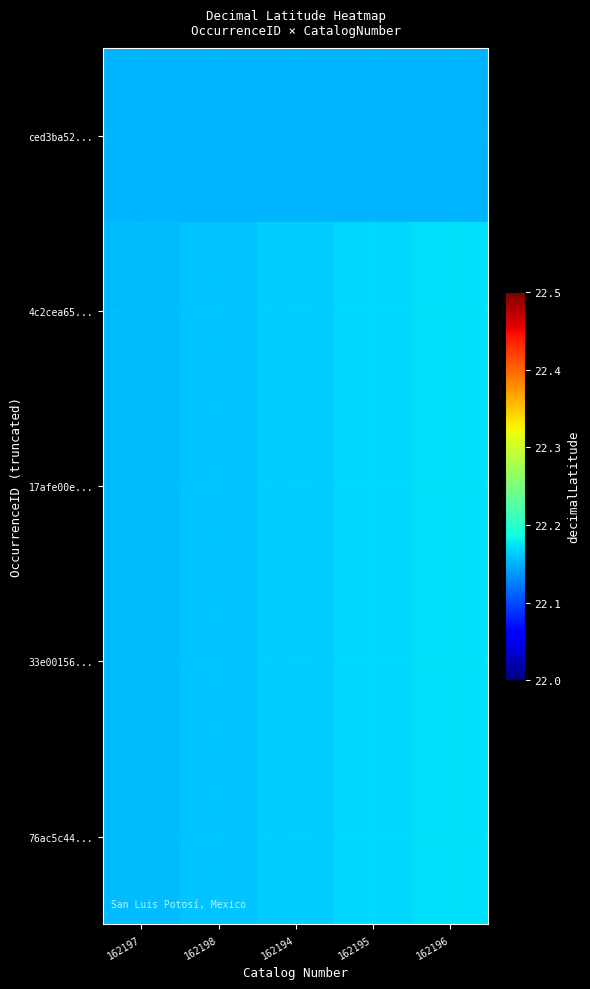

Reading right to left, list all the values displayed in this chart.

ced3ba52...: 162196=22.2	162195=22.2	162194=22.2	162198=22.2	162197=22.2
4c2cea65...: 162196=22.2	162195=22.2	162194=22.2	162198=22.2	162197=22.2
17afe00e...: 162196=22.2	162195=22.2	162194=22.2	162198=22.2	162197=22.2
33e00156...: 162196=22.2	162195=22.2	162194=22.2	162198=22.2	162197=22.2
76ac5c44...: 162196=22.2	162195=22.2	162194=22.2	162198=22.2	162197=22.2